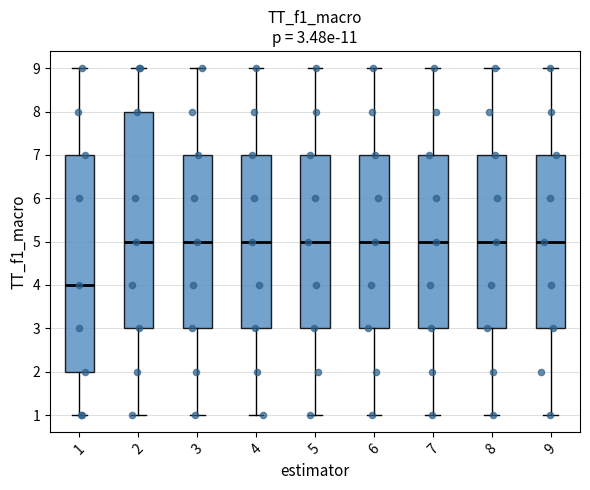

Which box has the lowest median line?

1